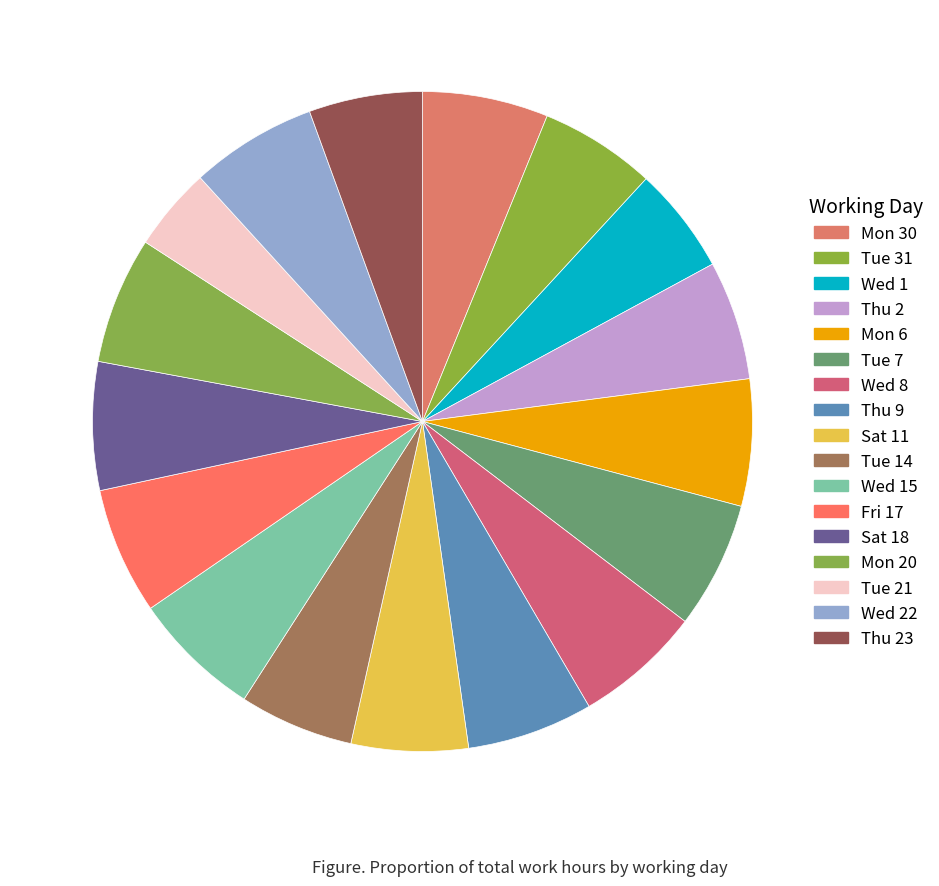

How many slices are in this pie chart?

17